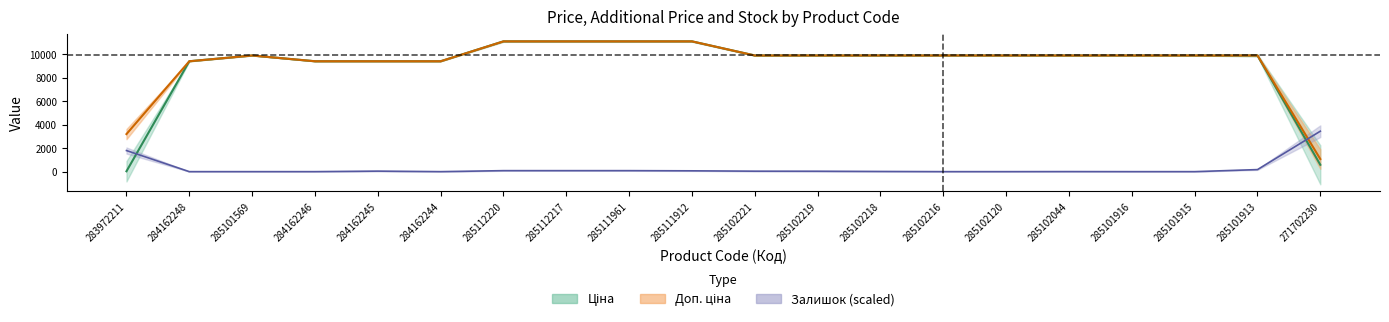

At which category is the sum across all series the highest?

285112220